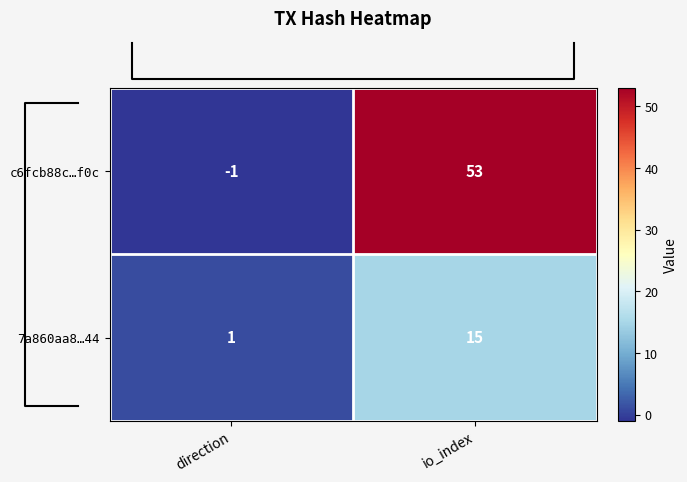

Reading right to left, transcribe all the data shown in this chart.

c6fcb88c…f0c: 53	-1
7a860aa8…44: 15	1